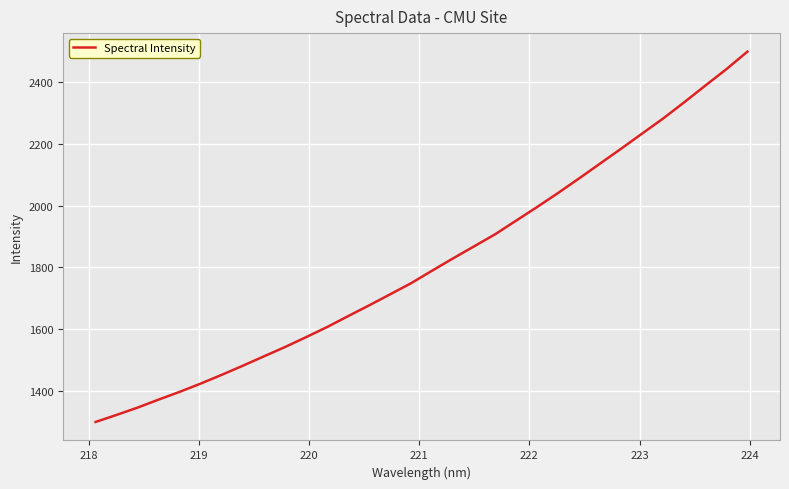

Reading left to right, what are all the values shown in this chart?

1299.0	1321.9	1345.6	1371.6	1396.7	1423.6	1452.0	1481.4	1511.7	1541.8	1573.8	1606.5	1641.9	1676.9	1712.7	1748.8	1789.5	1829.5	1868.4	1907.6	1951.9	1996.1	2041.7	2088.9	2137.0	2185.2	2234.2	2283.1	2335.6	2389.3	2442.4	2499.2